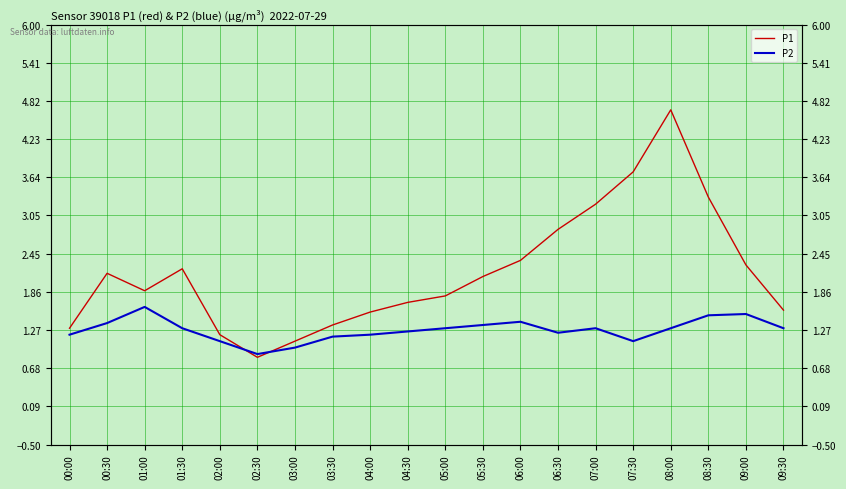

Reading right to left, transcribe all the data shown in this chart.

P1: 1.6	2.3	3.3	4.7	3.7	3.2	2.8	2.4	2.1	1.8	1.7	1.6	1.4	1.1	0.8	1.2	2.2	1.9	2.1	1.3
P2: 1.3	1.5	1.5	1.3	1.1	1.3	1.2	1.4	1.4	1.3	1.2	1.2	1.2	1.0	0.9	1.1	1.3	1.6	1.4	1.2